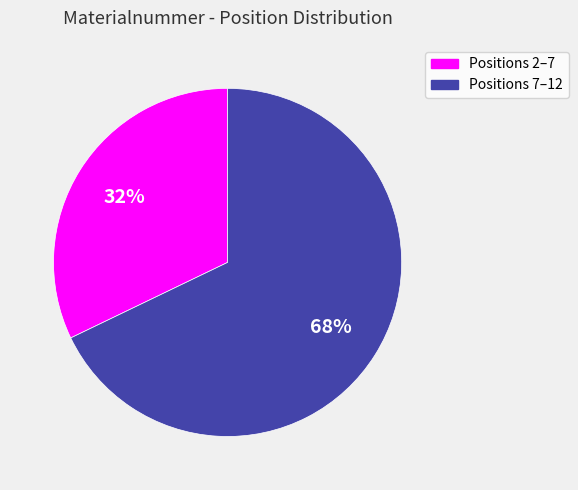

Is there any slice that represents more than half of the pie?

Yes